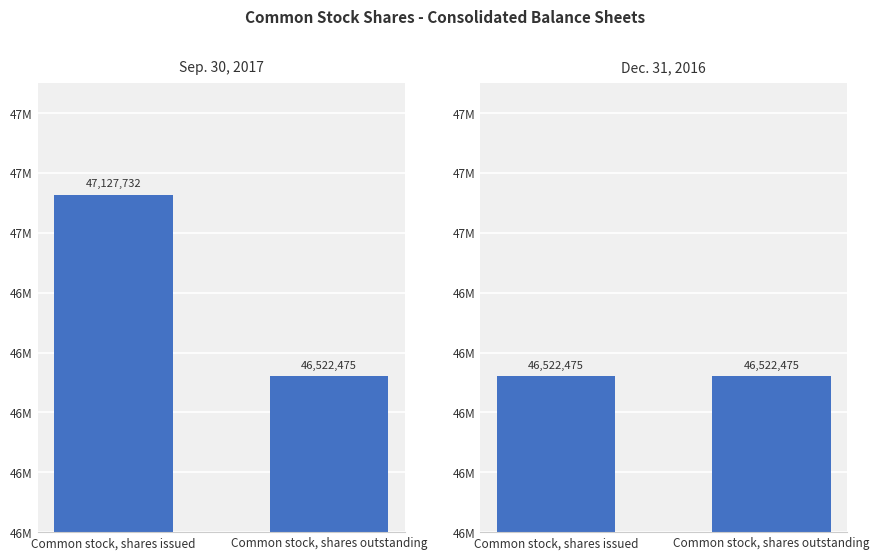

Between Common stock, shares issued and Common stock, shares outstanding, which series saw the biggest shift?

Sep. 30, 2017